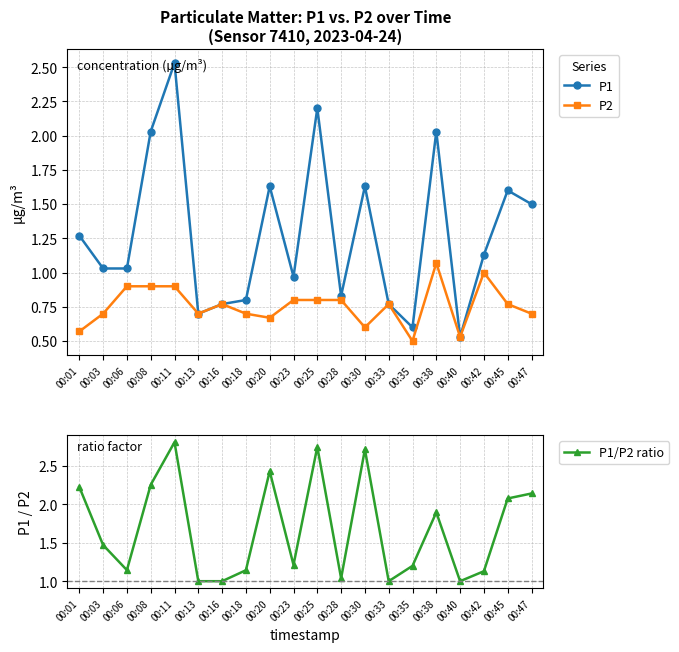

At which category is the sum across all series the highest?

00:11